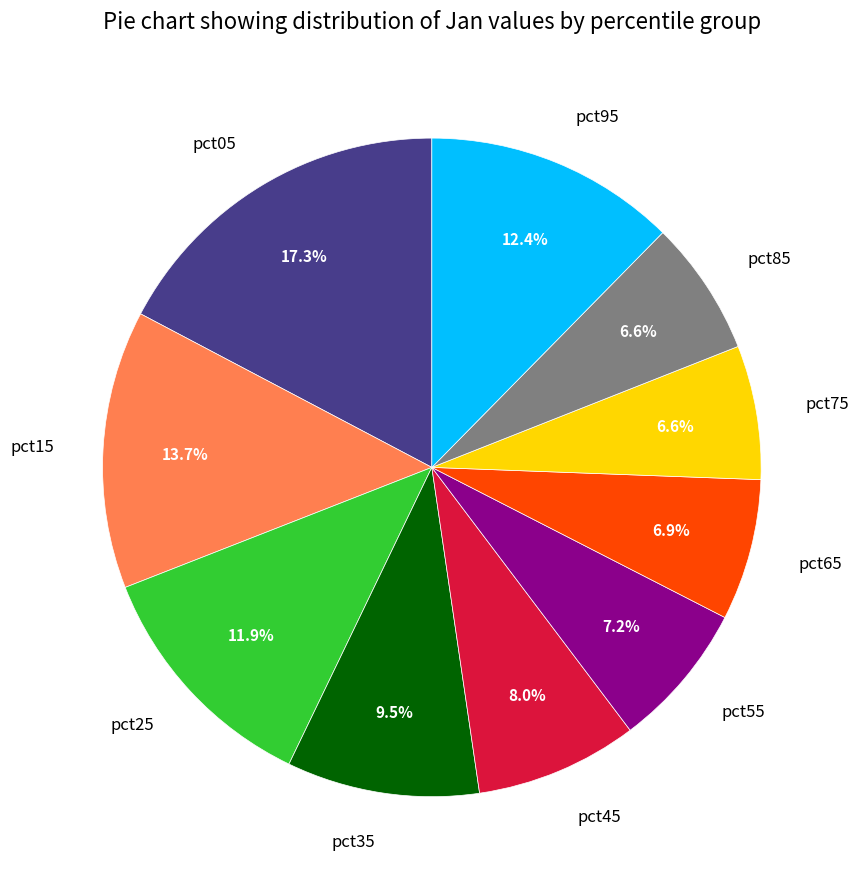

Does any single category account for the majority?

No